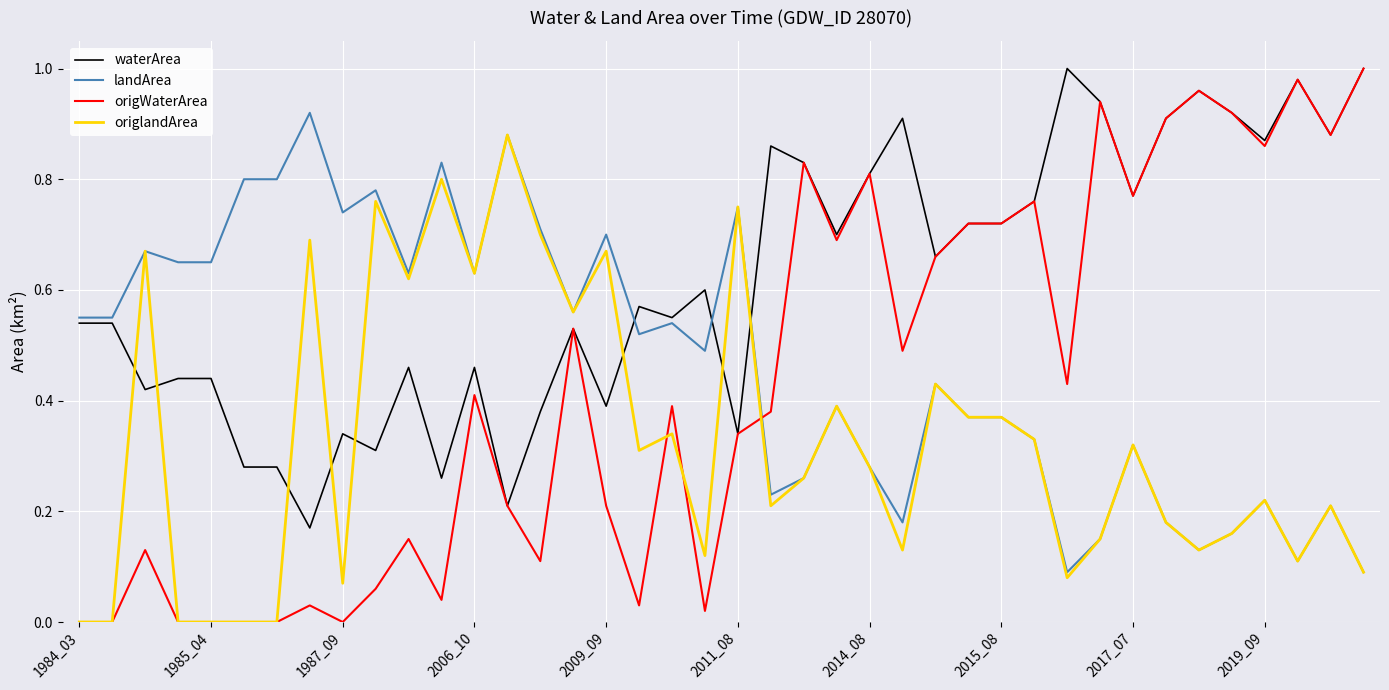

True or false: origWaterArea has more than 2 points higher than both neighbors.

True